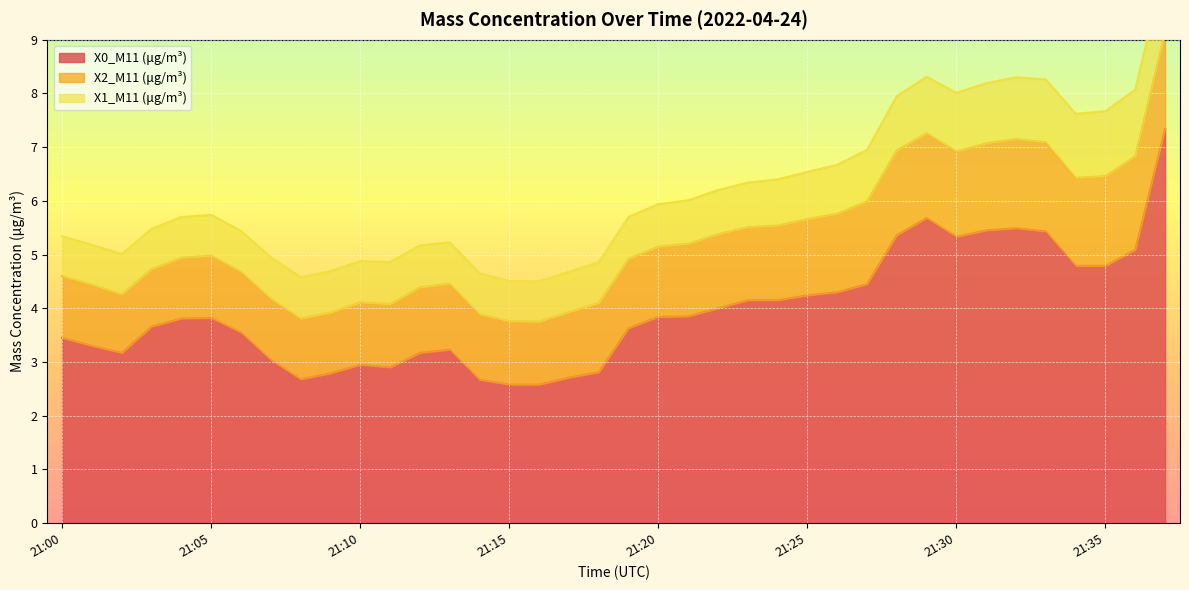

At which category is the sum across all series the highest?

21:37